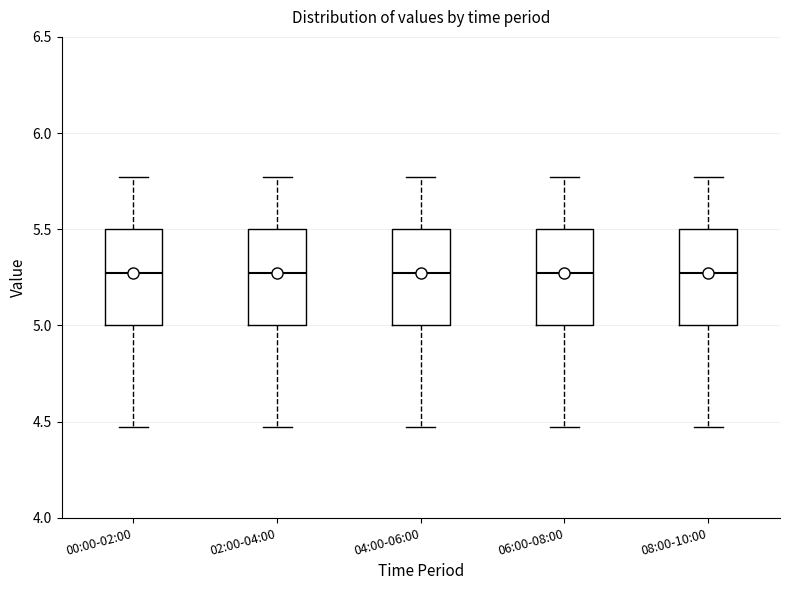

Reading left to right, read every box against the y-axis: the position of its median line, the range the box covers, and the ends of its whiskers. The values are not printed on the chart, so give them approximately, as read against the axis.

00:00-02:00: median 5.25, box 5.00 to 5.50, whiskers 4.45 to 5.75
02:00-04:00: median 5.25, box 5.00 to 5.50, whiskers 4.45 to 5.75
04:00-06:00: median 5.25, box 5.00 to 5.50, whiskers 4.45 to 5.75
06:00-08:00: median 5.25, box 5.00 to 5.50, whiskers 4.45 to 5.75
08:00-10:00: median 5.25, box 5.00 to 5.50, whiskers 4.45 to 5.75